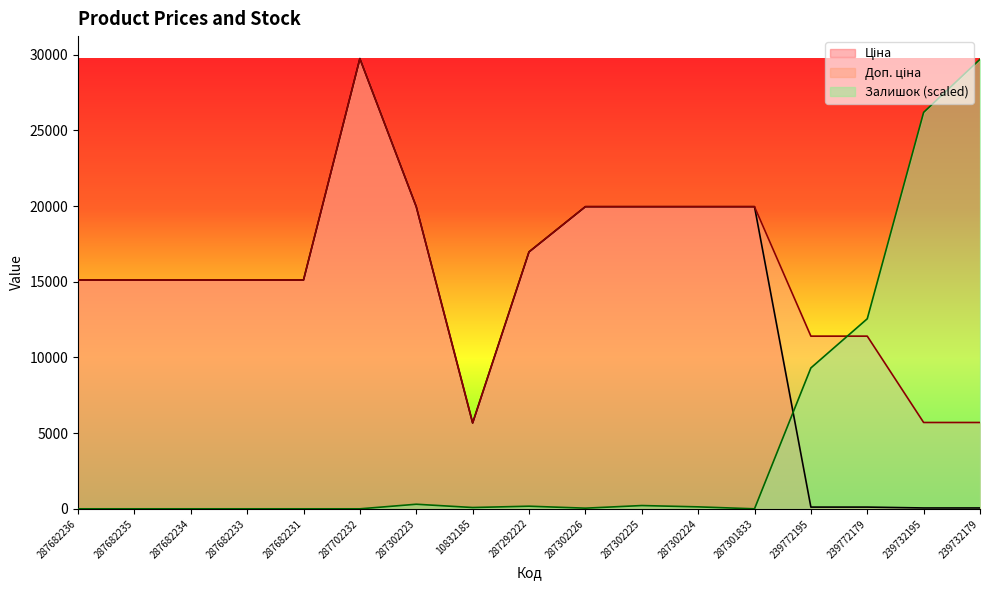

Which series has the largest range (max minus min)?

Залишок